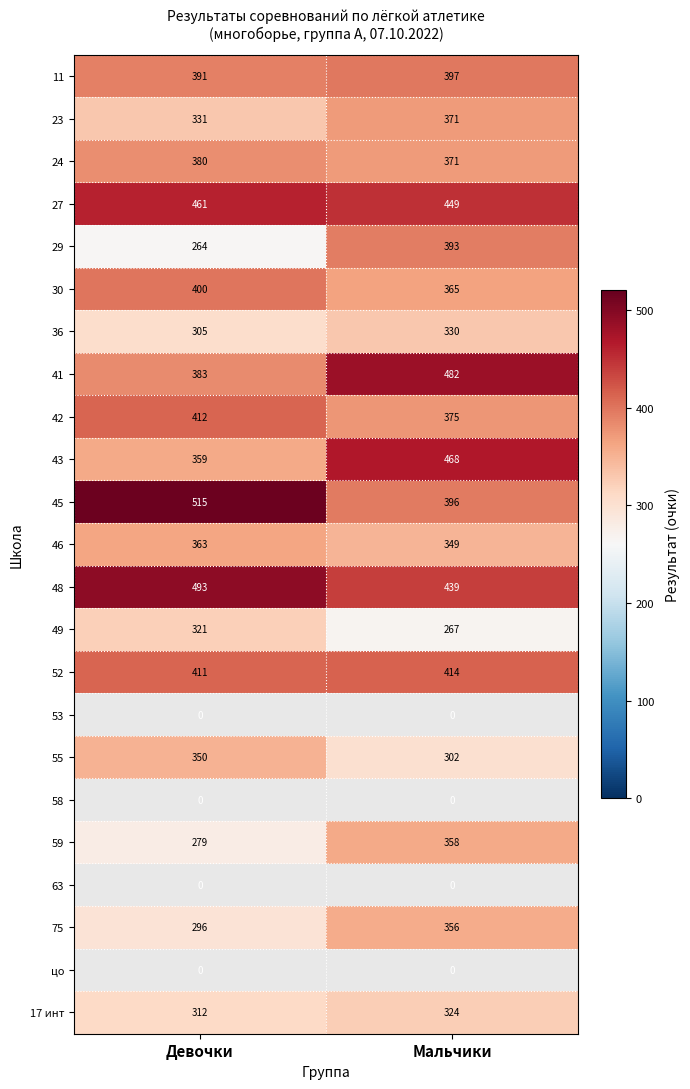

True or false: 30 has a value of 365 at Мальчики.

True